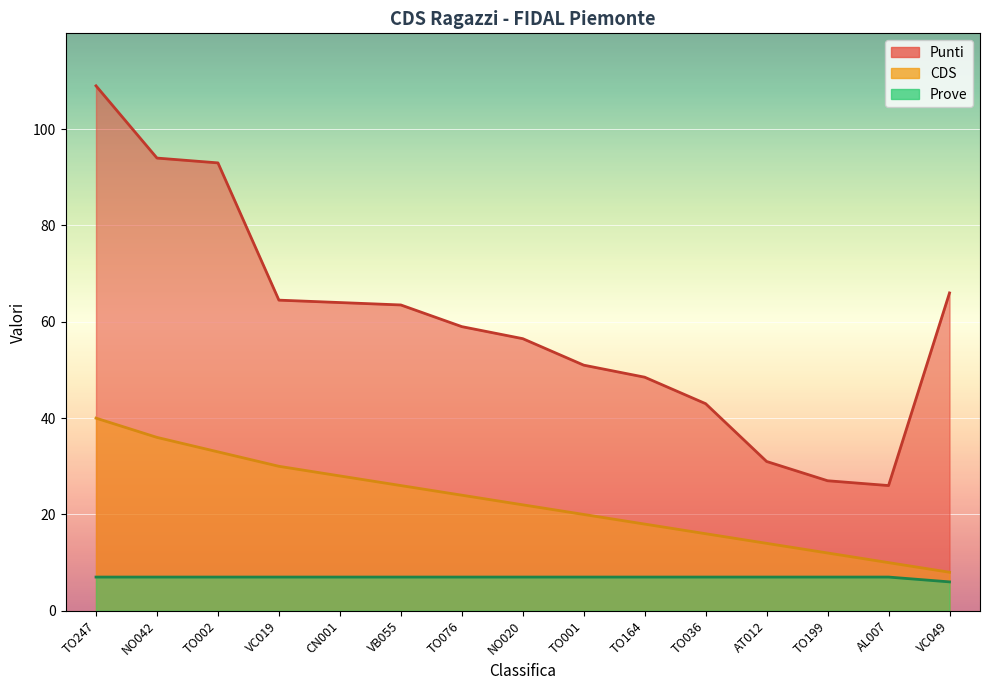

List the series in order of their overall mean, highest first.

Punti, CDS, Prove